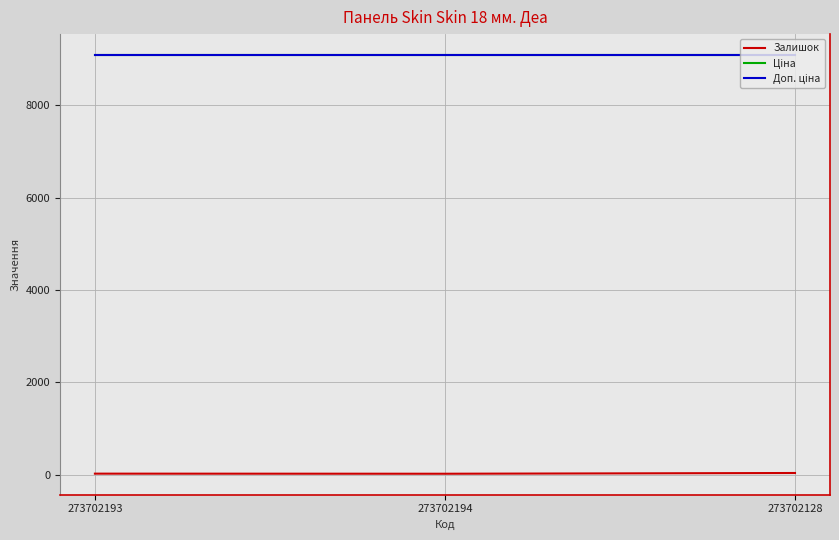

At how many categories does at least one series exceed 361?

3